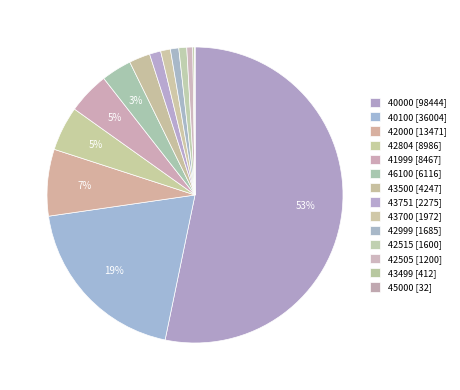

The 45000 [32] slice represents 1% of the pie. True or false?

False